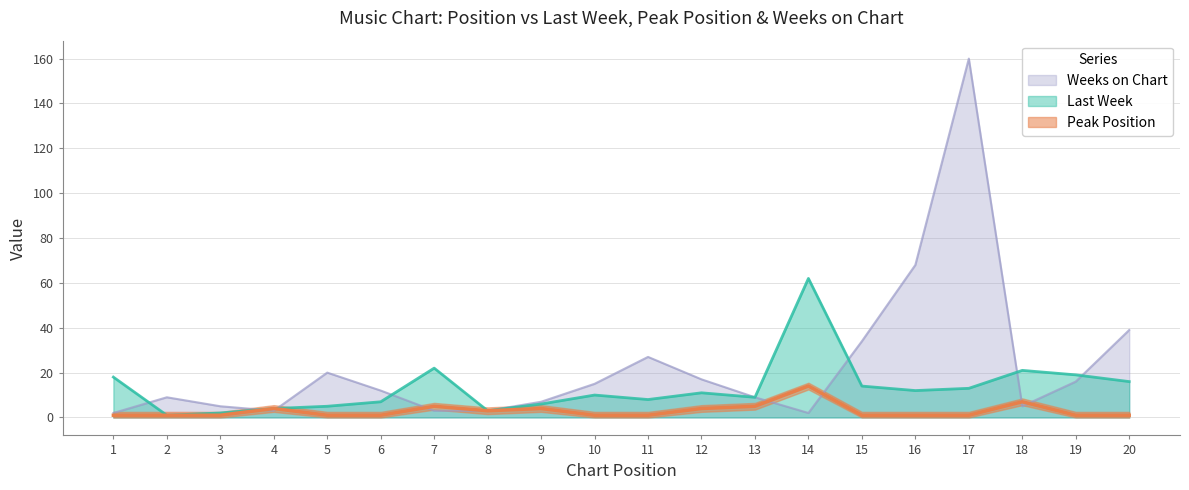

Is it true that Peak Position equals 5 at 13?

True